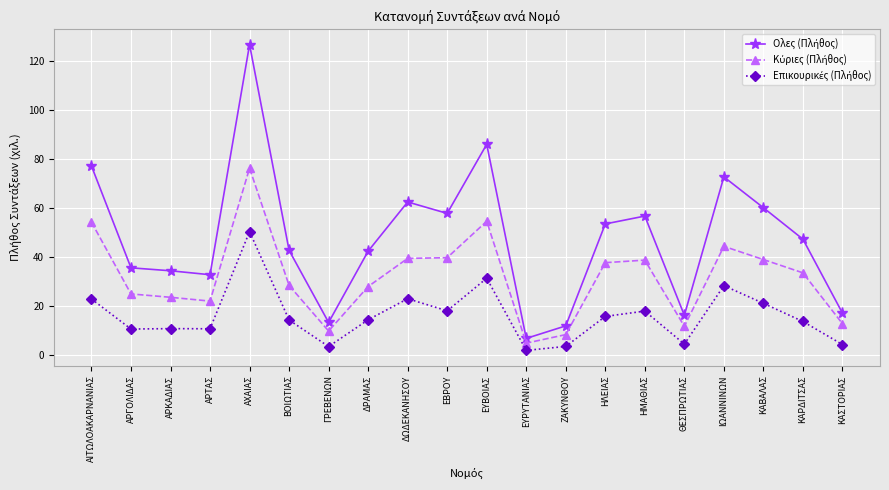

At which category is the sum across all series the highest?

ΑΧΑΙΑΣ